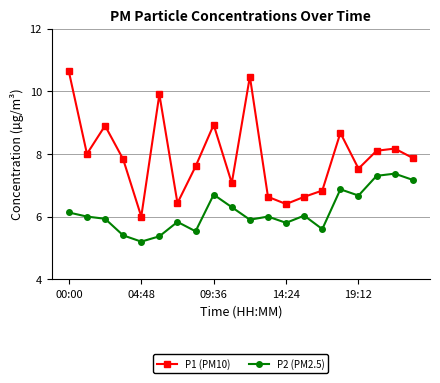

True or false: P1 (PM10) and P2 (PM2.5) intersect in this chart.

False